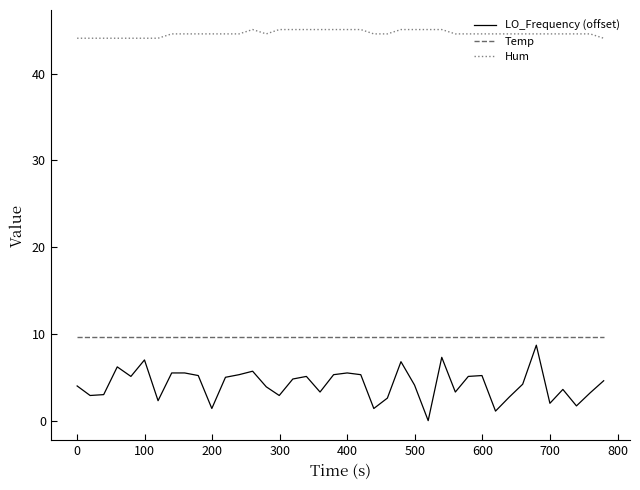

True or false: LO_Frequency (offset) has more than 0 interior local peaks.

True